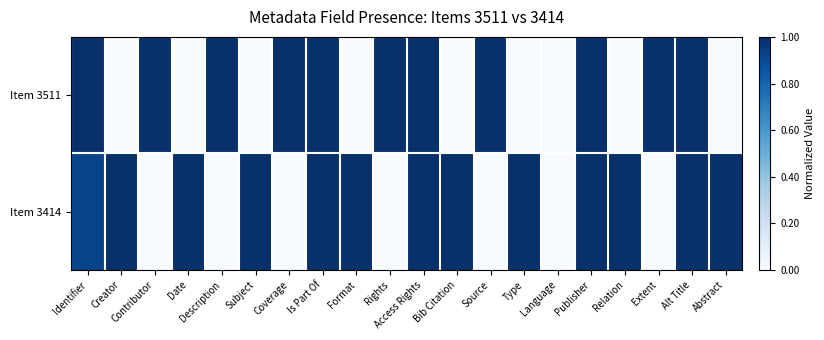

Rank the series by their maximum value, from highest to lowest.

Item 3511, Item 3414